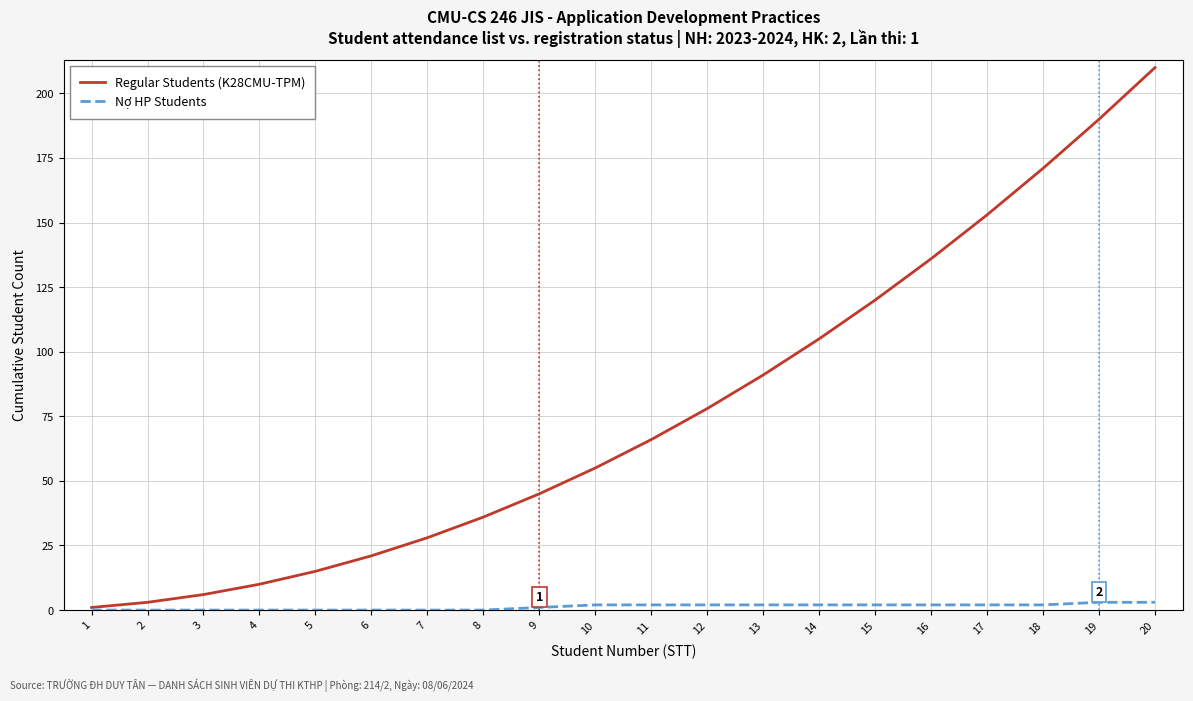

Which series has the largest range (max minus min)?

Regular Students (K28CMU-TPM)